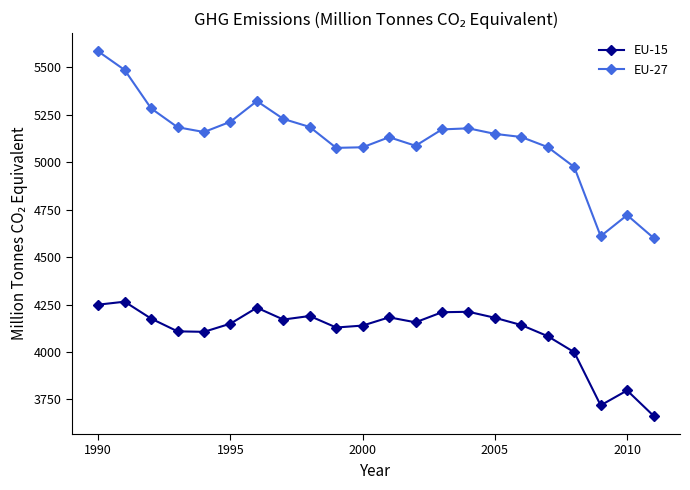

What is the lowest value of the EU-27 series?

4600.9